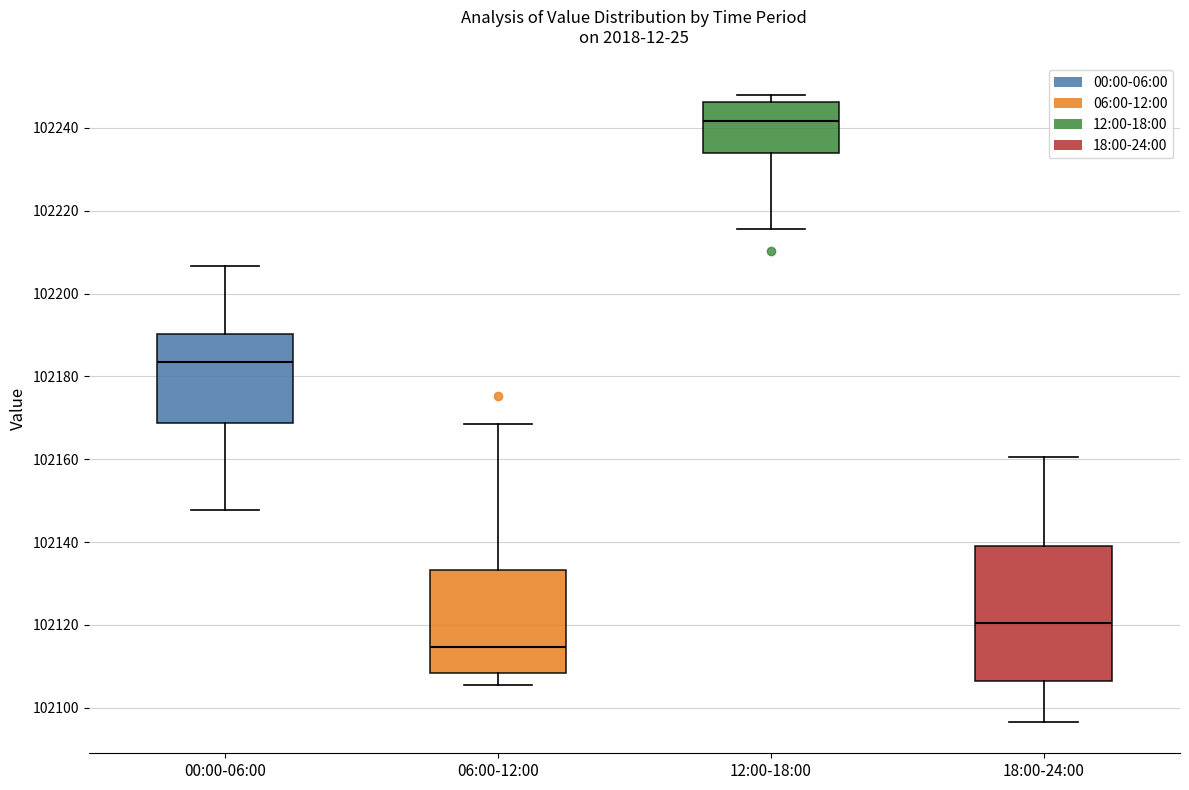

Reading left to right, read every box against the y-axis: the position of its median line, the range the box covers, and the ends of its whiskers. The values are not printed on the chart, so give them approximately, as read against the axis.

00:00-06:00: median 102184, box 102168 to 102190, whiskers 102148 to 102206
06:00-12:00: median 102114, box 102108 to 102134, whiskers 102106 to 102168
12:00-18:00: median 102242, box 102234 to 102246, whiskers 102216 to 102248
18:00-24:00: median 102120, box 102106 to 102140, whiskers 102096 to 102160